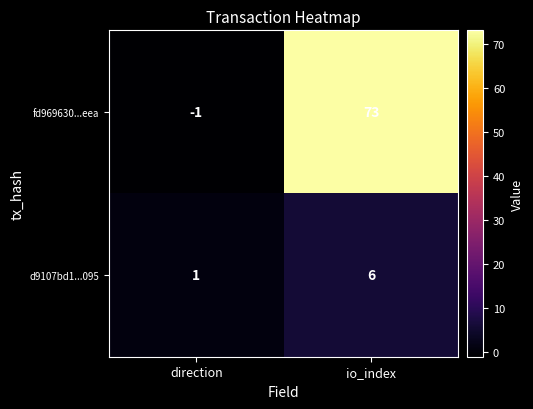

True or false: d9107bd1...095 has a value of 1 at direction.

True